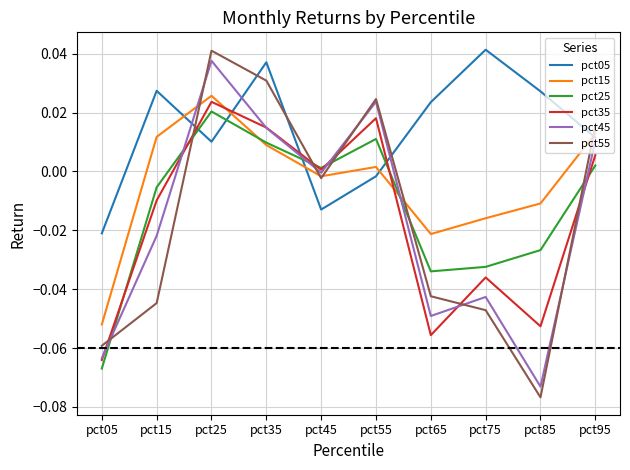

How many intersections are there between pct35 and pct05?

4